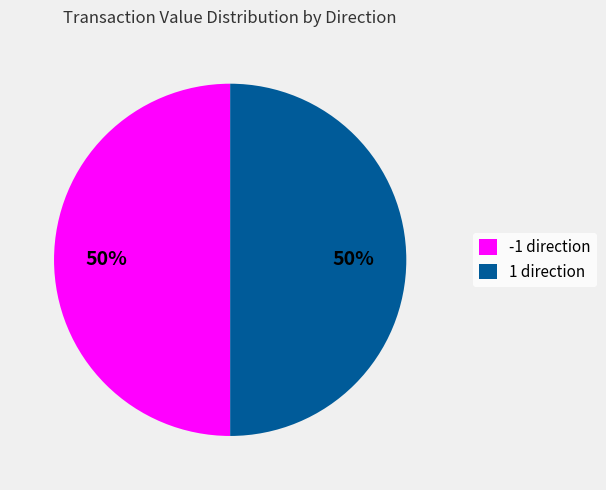

To the nearest percent, what is the difference between the largest and smallest slice percentages?

0%